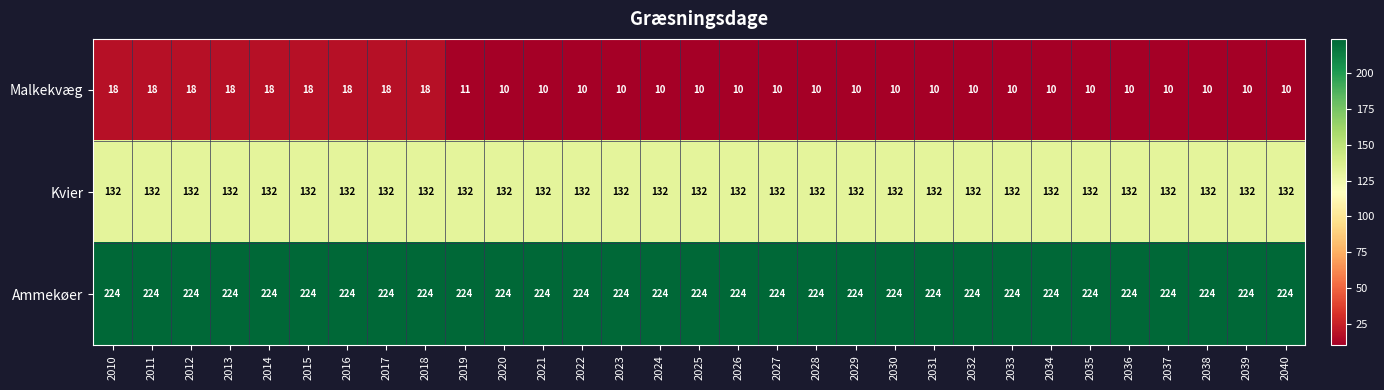

Is it true that Malkekvæg equals 17 at 2032?

False